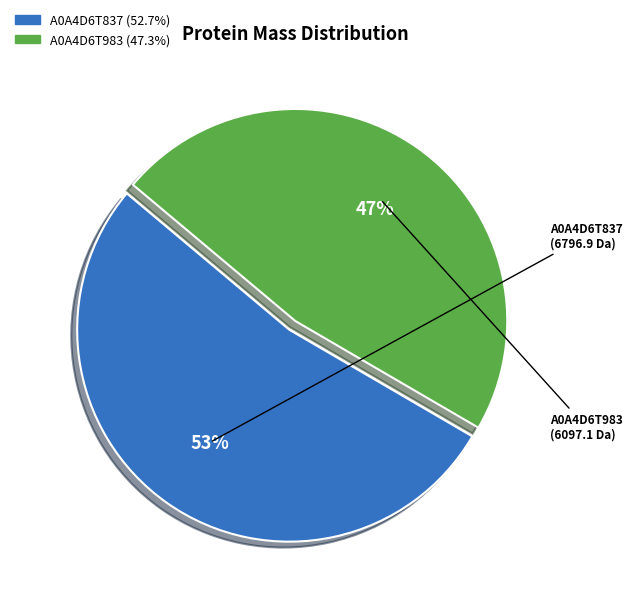

Rank the categories by value from lowest to highest.

A0A4D6T983, A0A4D6T837